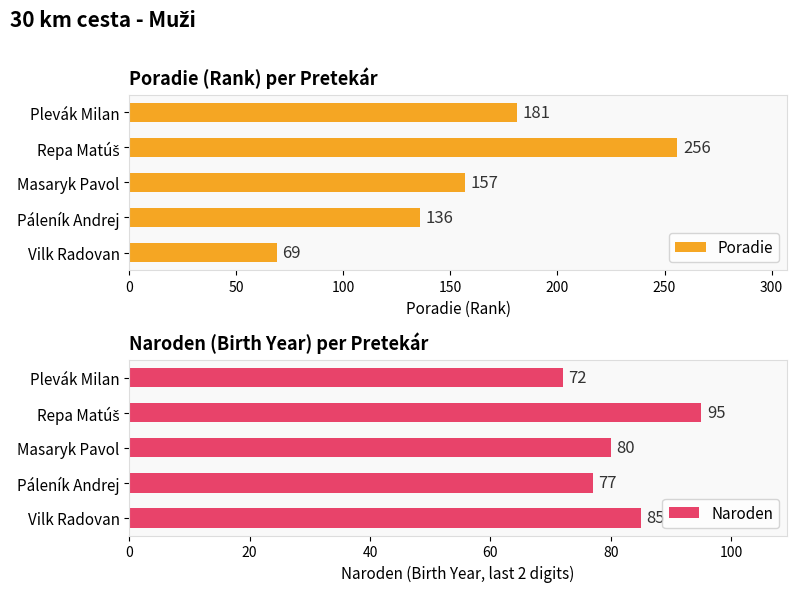

What is the sum of all Naroden values?

409